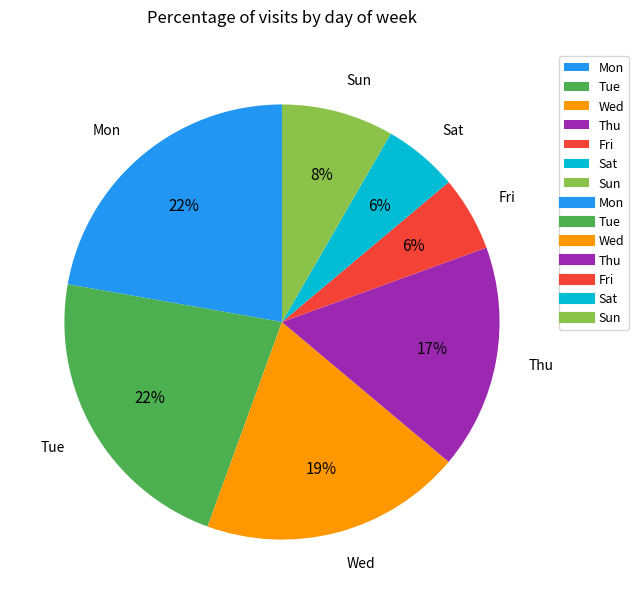

To the nearest percent, what is the combined percentage of Sun and Fri?

14%